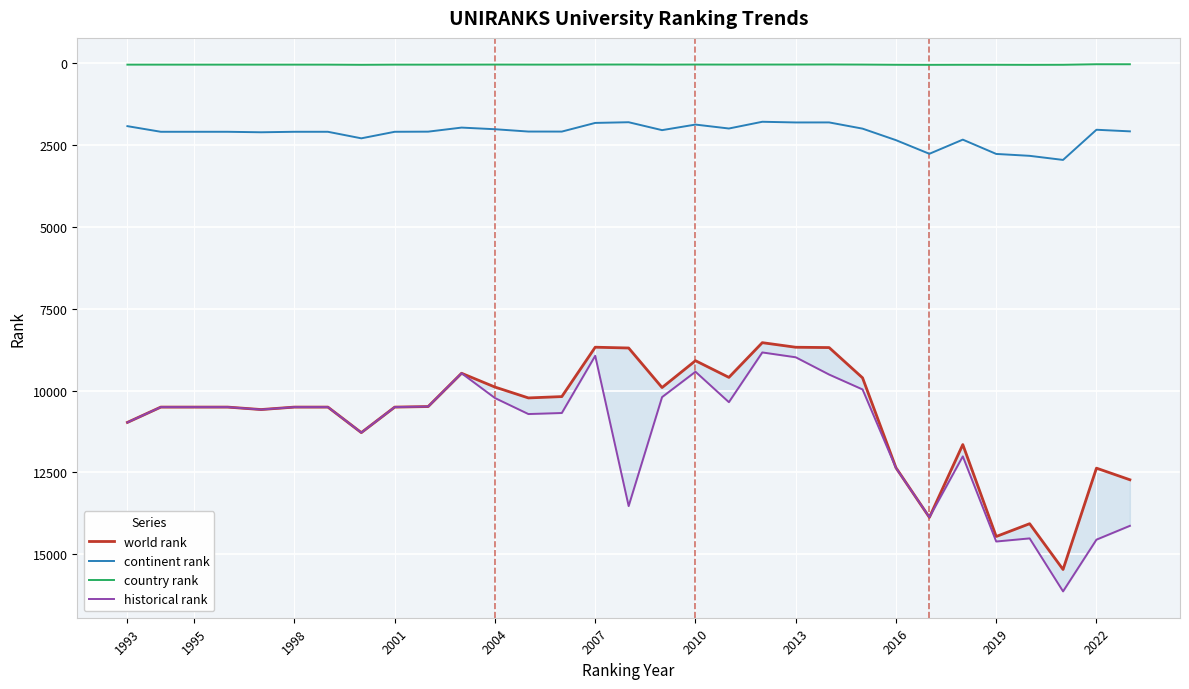

At which label does historical rank first exceed 10505?

1993